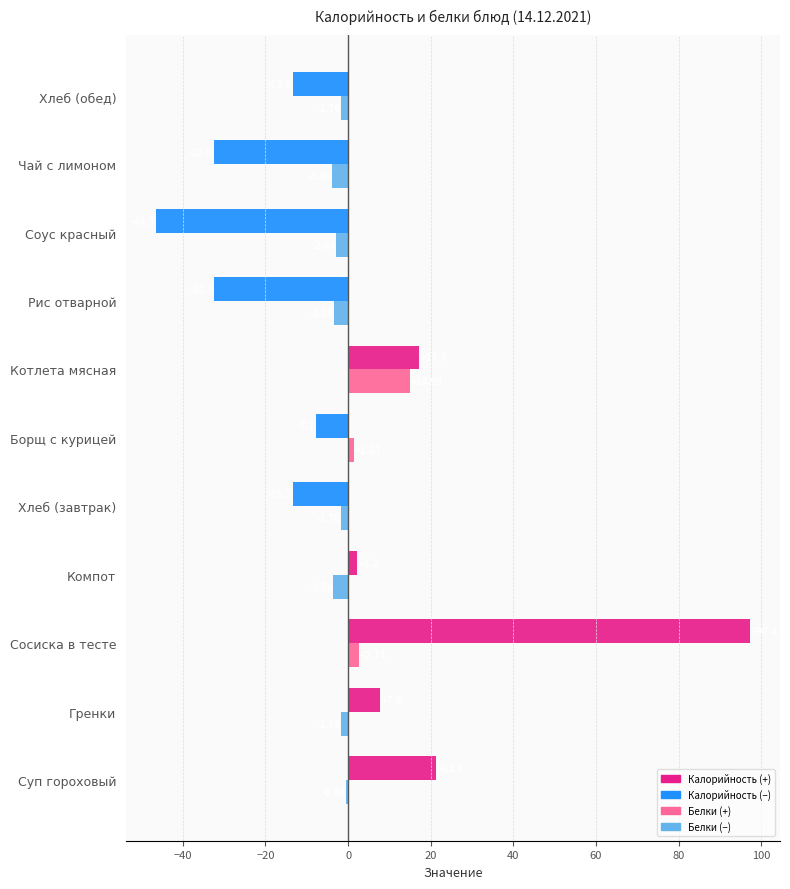

Which label corresponds to the largest value in the chart?

Сосиска в тесте